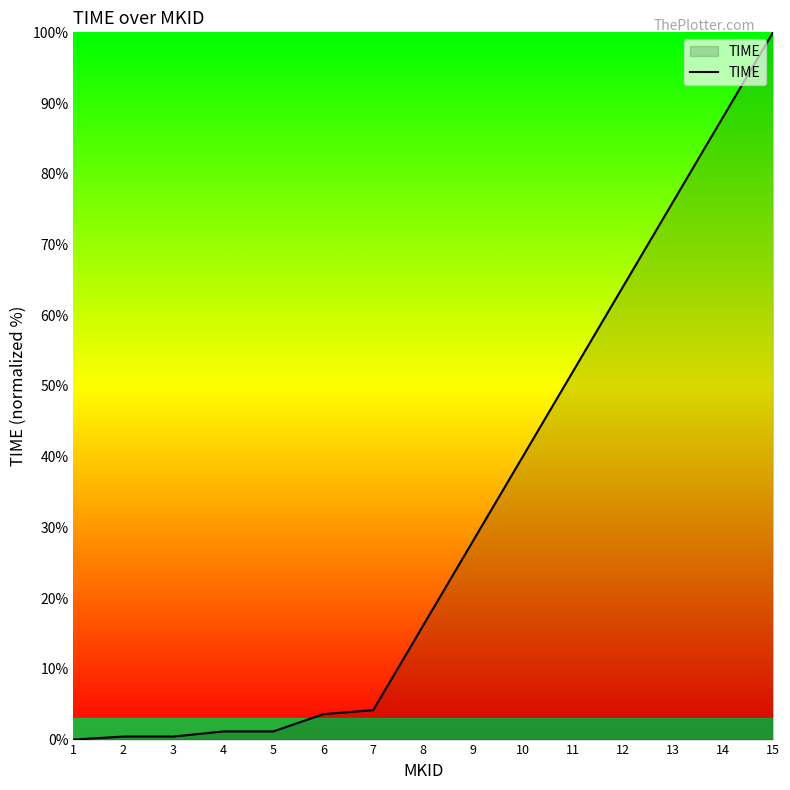

Reading left to right, what are all the values shown in this chart?

1=0.0	2=0.4	3=0.4	4=1.2	5=1.2	6=3.6	7=4.2	8=16.1	9=28.1	10=40.1	11=52.1	12=64.1	13=76.0	14=88.0	15=100.0